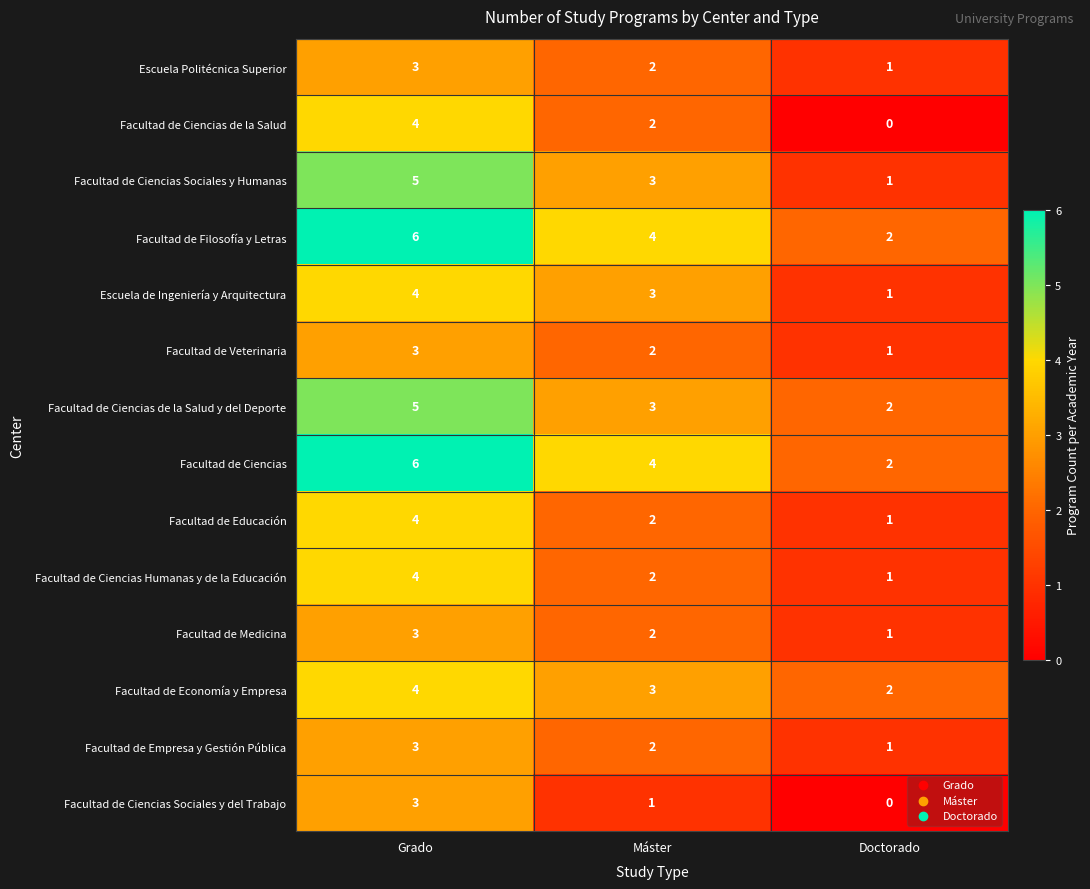

At which label does Facultad de Ciencias first exceed 4?

Grado